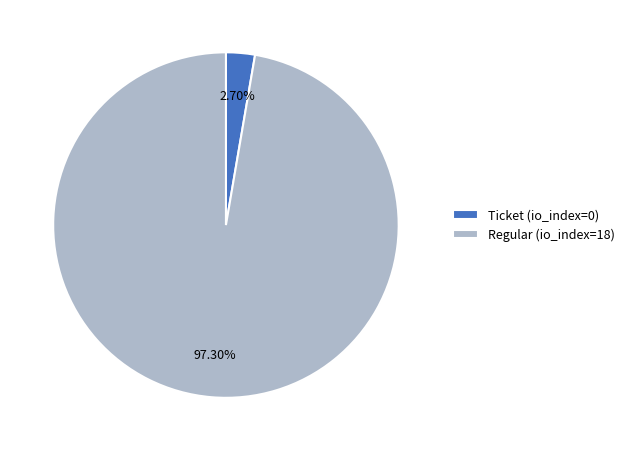

To the nearest percent, what is the difference between the largest and smallest slice percentages?

95%